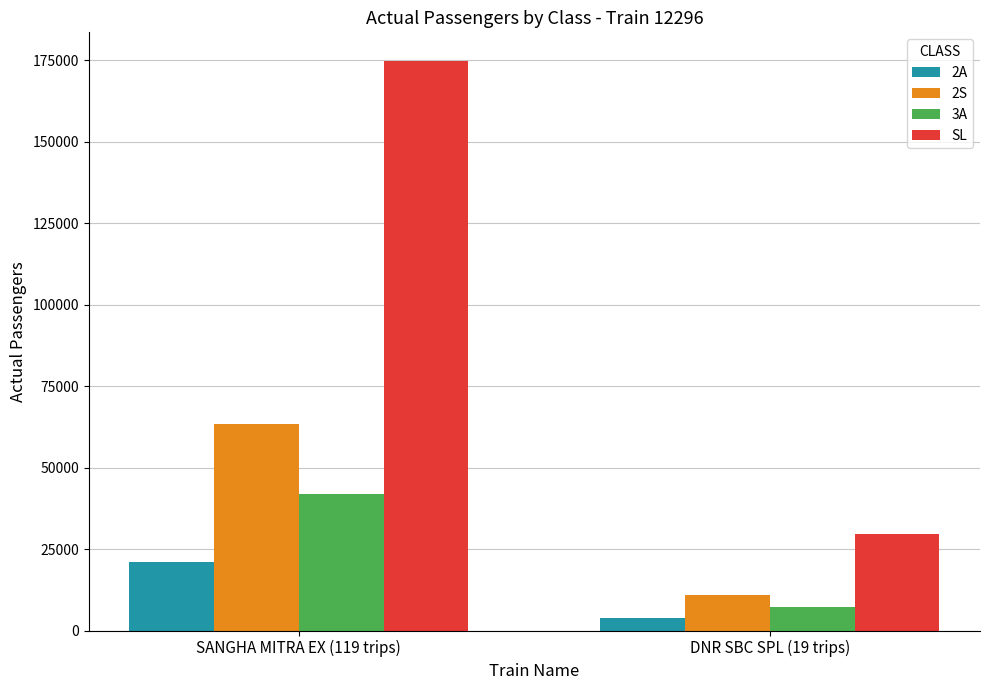

Reading left to right, extract all data points from this chart.

2A: SANGHA MITRA EX (119 trips)=21004	DNR SBC SPL (19 trips)=3910
2S: SANGHA MITRA EX (119 trips)=63396	DNR SBC SPL (19 trips)=10746
3A: SANGHA MITRA EX (119 trips)=41801	DNR SBC SPL (19 trips)=7173
SL: SANGHA MITRA EX (119 trips)=174866	DNR SBC SPL (19 trips)=29492